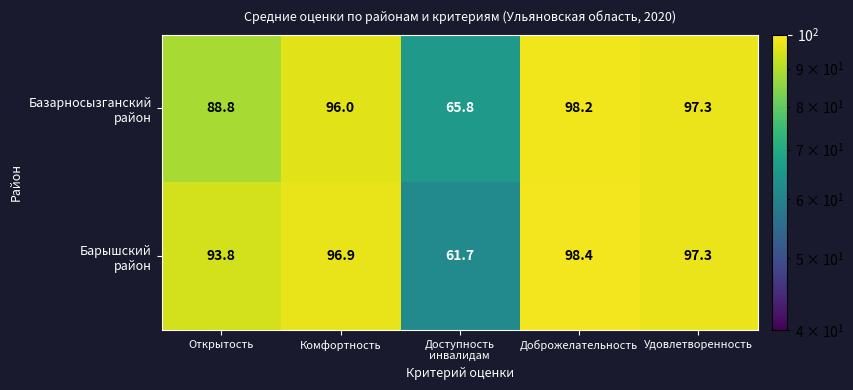

What is the spread (max minus min) of values at Доступность
инвалидам?

4.1